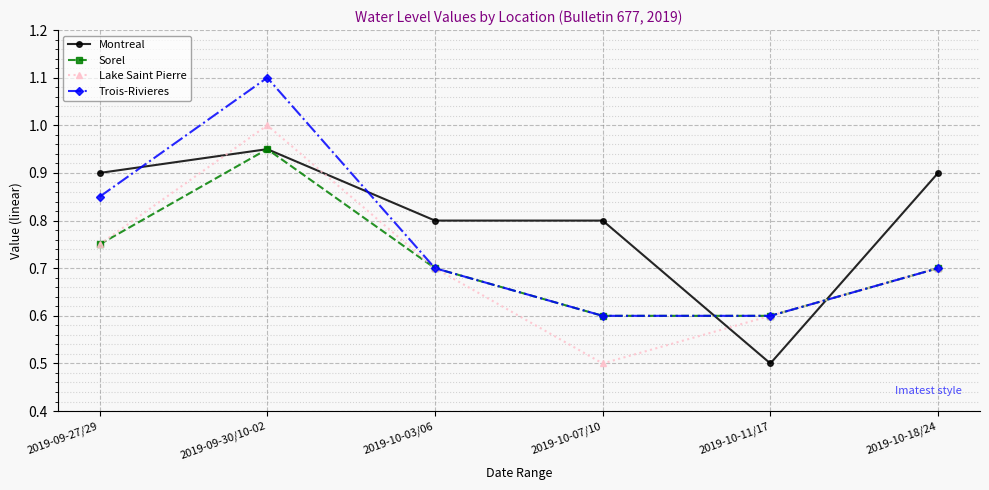

What is the difference between the Trois-Rivieres values at 2019-09-30/10-02 and 2019-10-18/24?

0.4